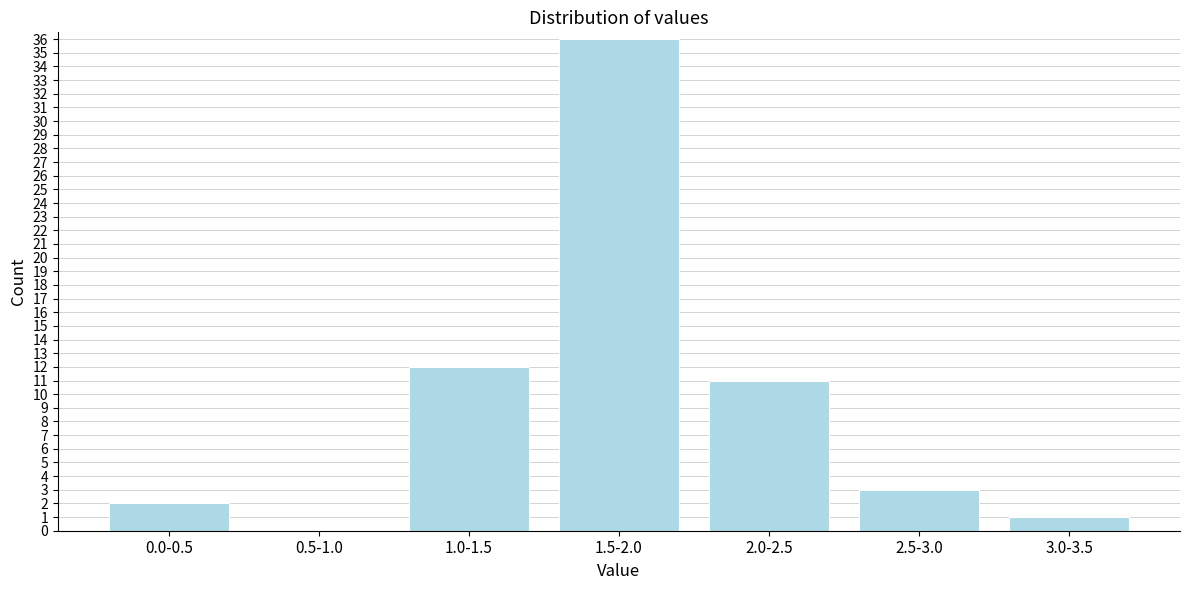

Reading right to left, list all the values displayed in this chart.

3.0-3.5=1	2.5-3.0=3	2.0-2.5=11	1.5-2.0=36	1.0-1.5=12	0.5-1.0=0	0.0-0.5=2